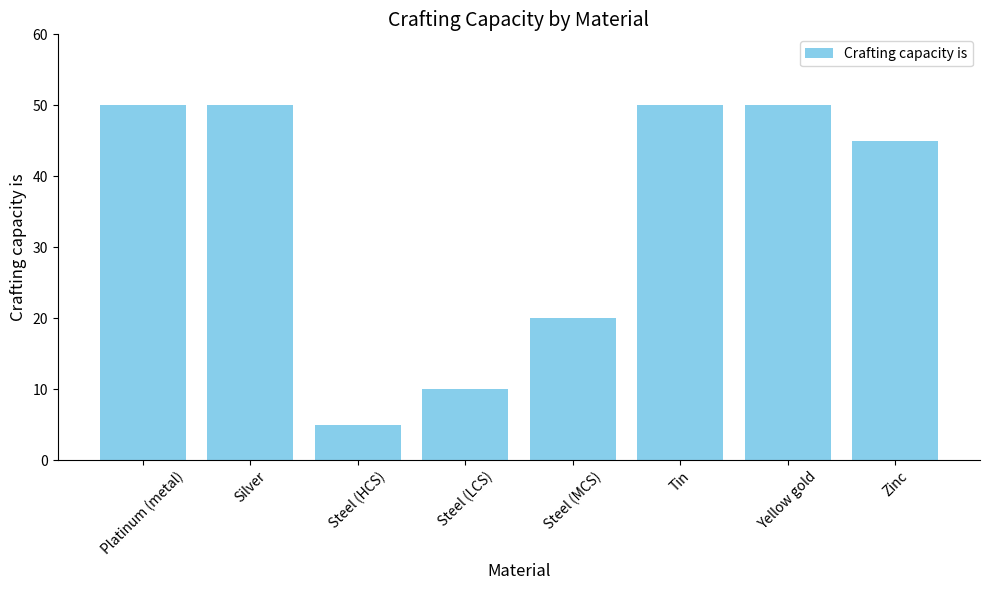

What is the change in value from Silver to Steel (LCS)?

-40